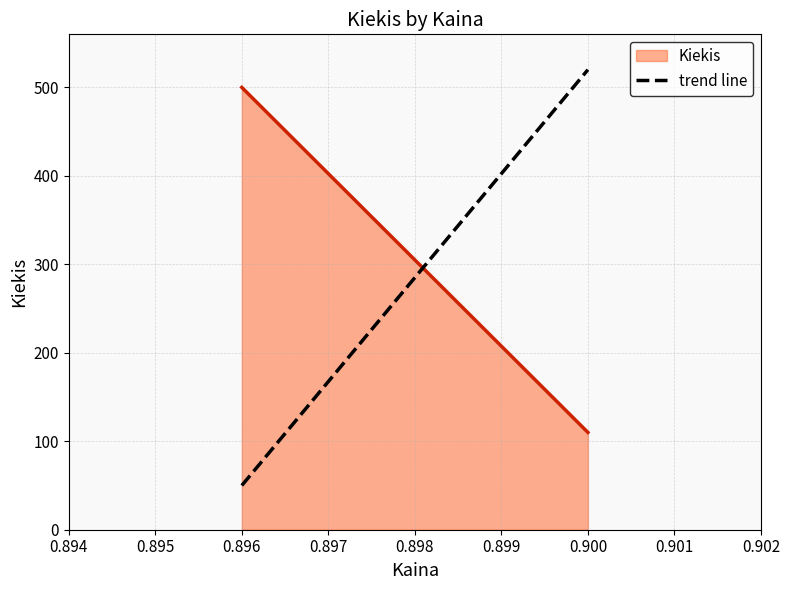

What is the smallest value displayed?

50.0